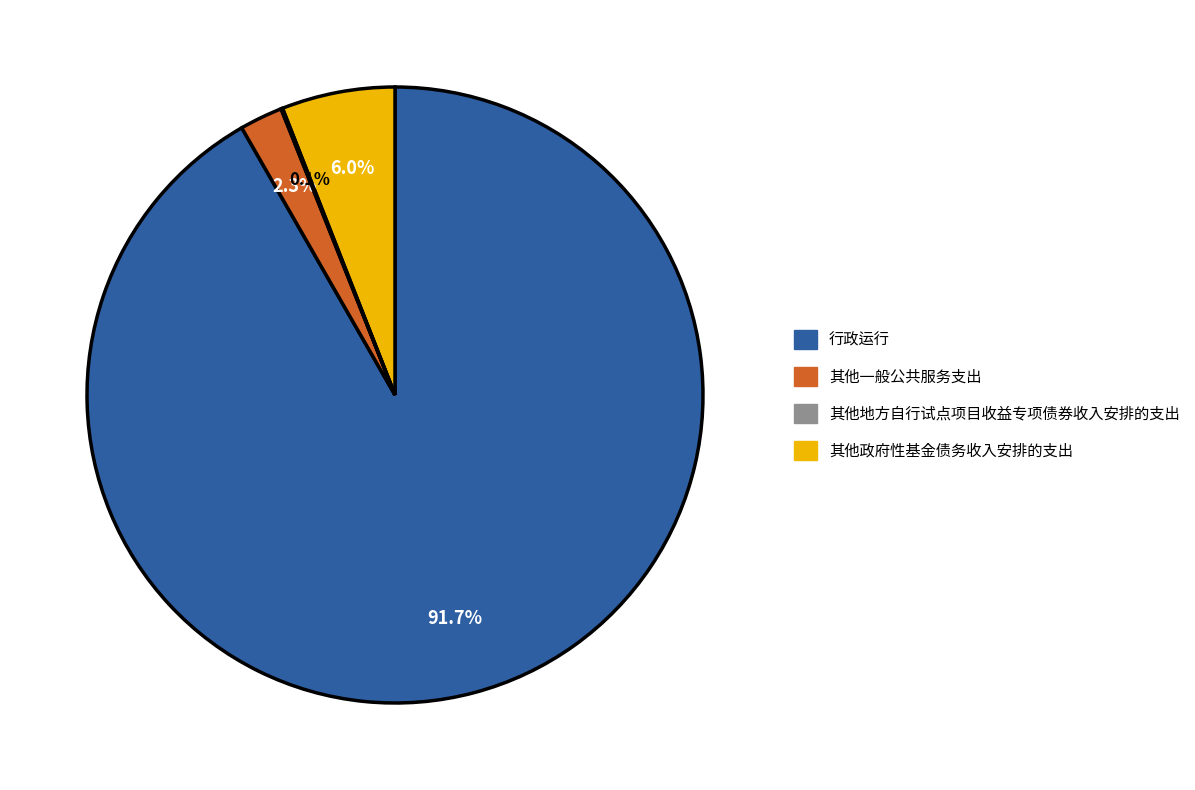

Which has a higher value, 行政运行 or 其他一般公共服务支出?

行政运行